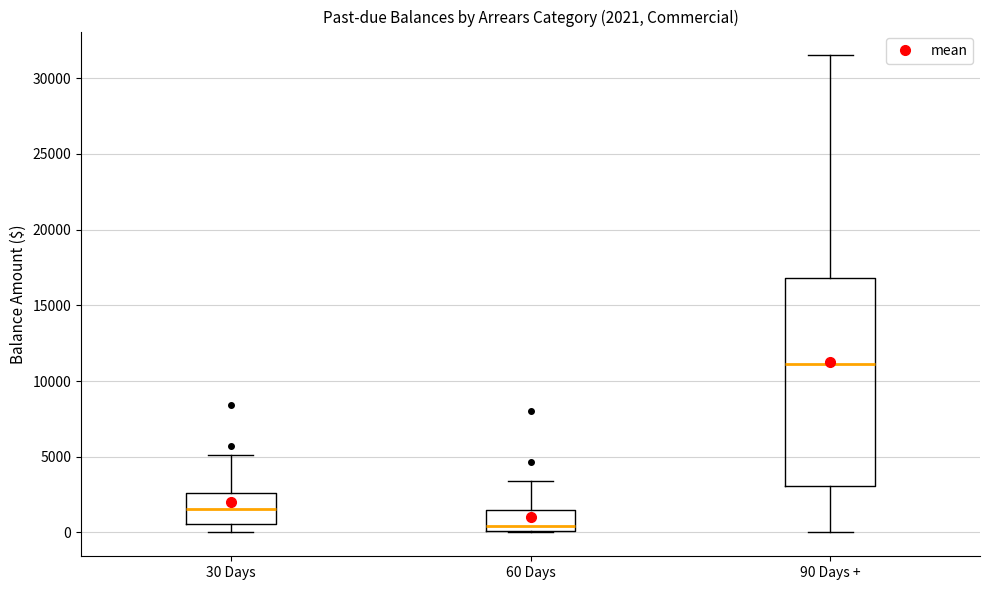

Comparing the boxes themselves (not the whiskers), which one is the tallest?

90 Days +